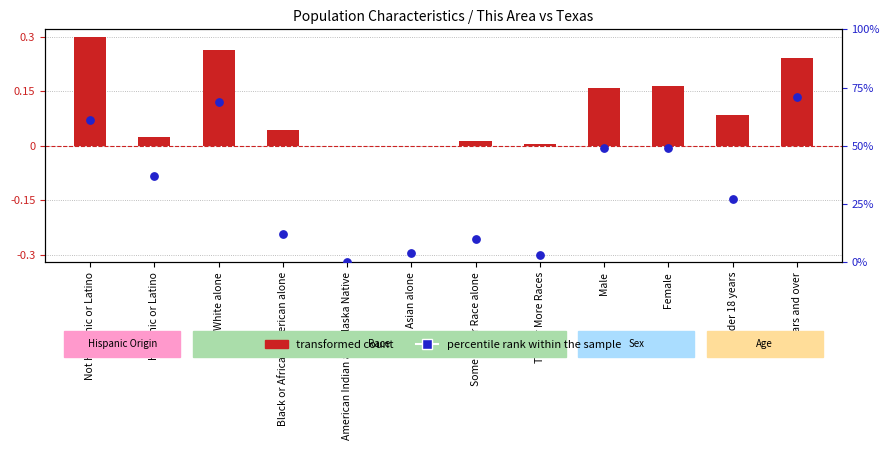

At how many categories does at least one series exceed 57?

3